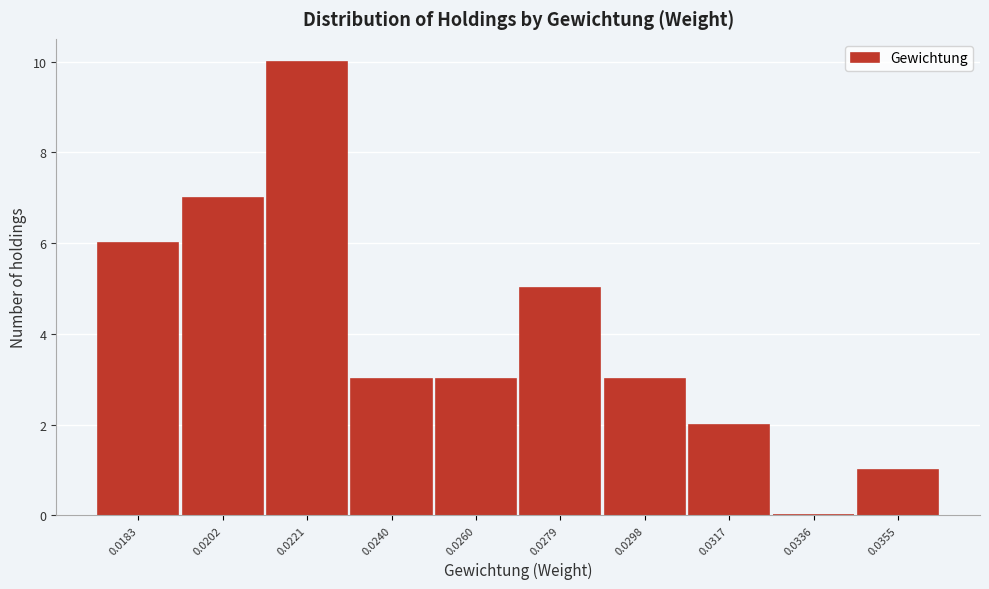

Reading left to right, transcribe all the data shown in this chart.

0.0183=6	0.0202=7	0.0221=10	0.0240=3	0.0260=3	0.0279=5	0.0298=3	0.0317=2	0.0336=0	0.0355=1